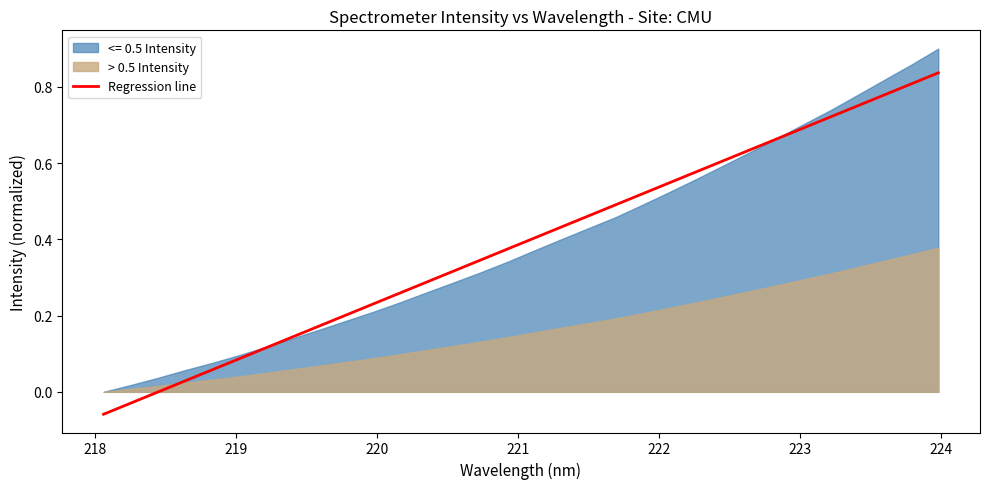

What is the average value?

0.4